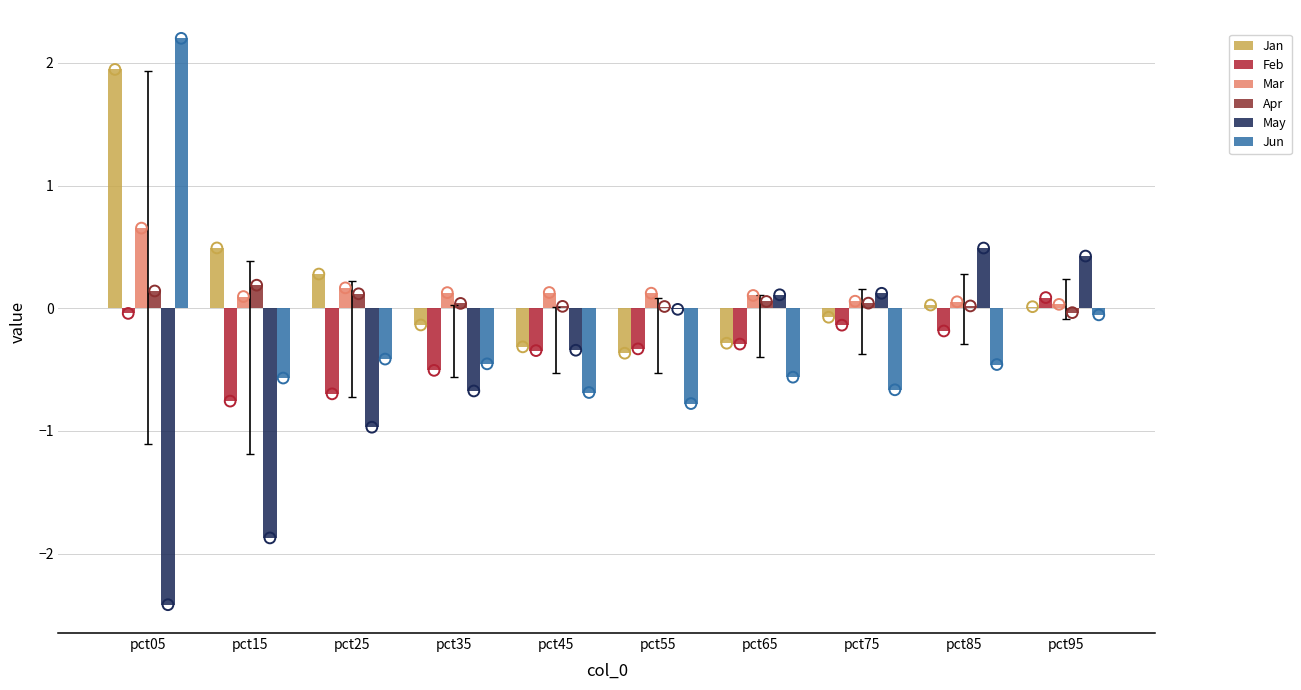

At which category is the sum across all series the highest?

pct05